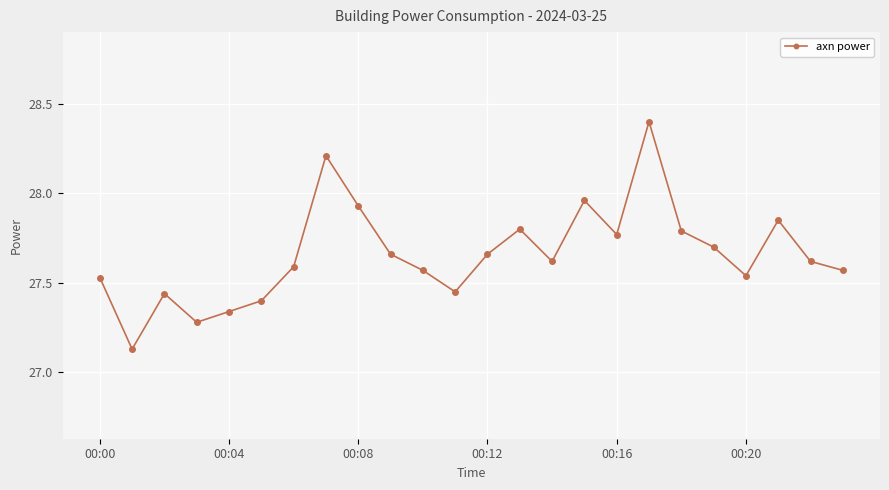

What is the greatest value displayed?

28.4